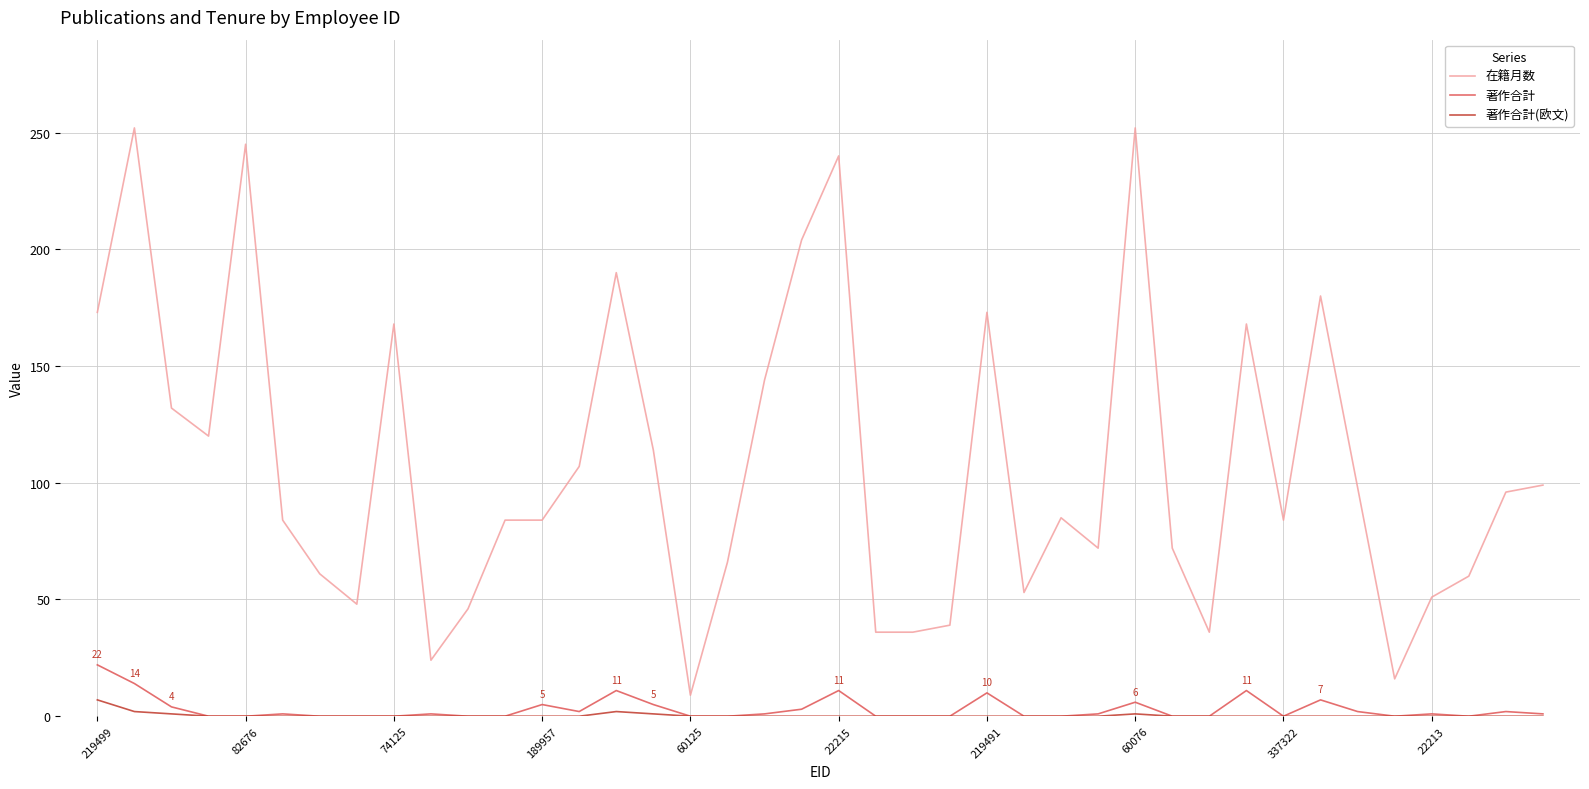

Rank the series by their maximum value, from lowest to highest.

著作合計(欧文), 著作合計, 在籍月数